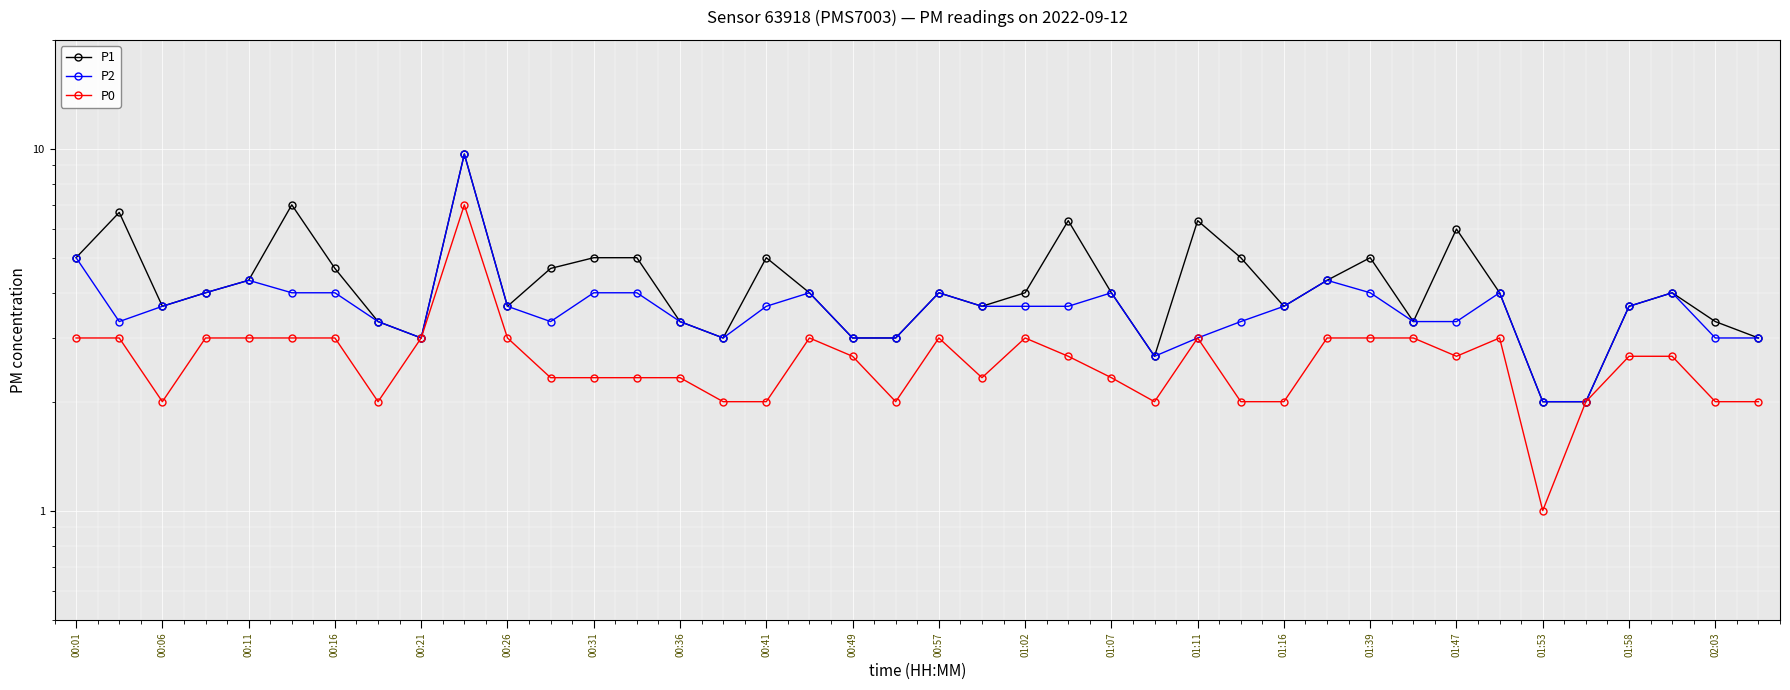

Is it true that P0 equals 4.4 at 01:02?

False